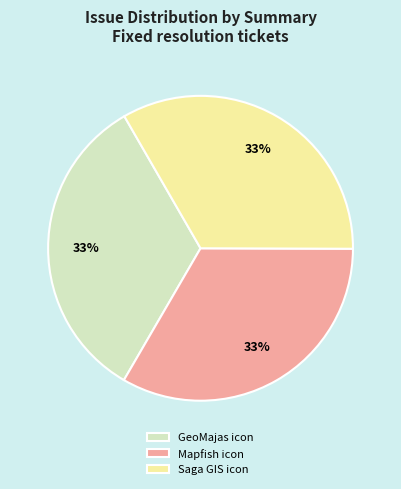

How many slices are in this pie chart?

3